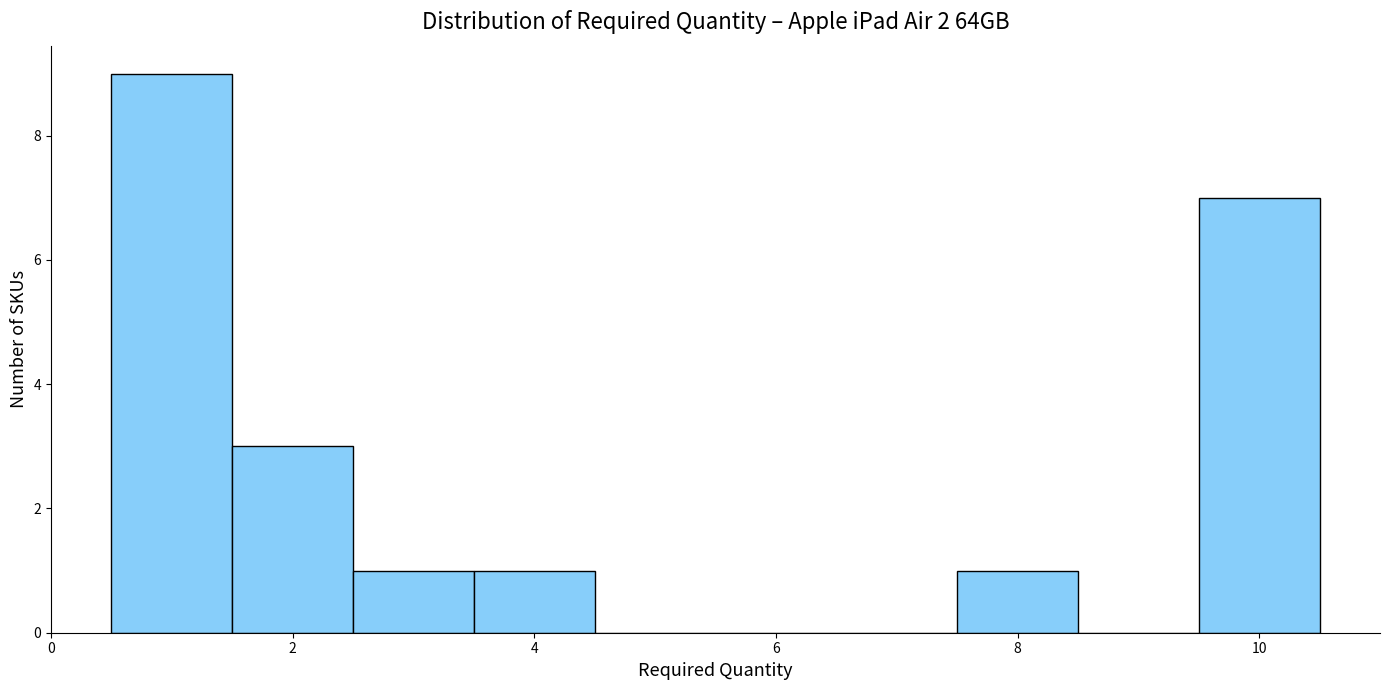

Reading left to right, list every bar in this chart as the range it spans on the x-axis followed by its height. Neither the bar edges nor the heights are printed on the chart, so give them approximately, as read against the axes.

0.5 to 1.5: 9
1.5 to 2.5: 3
2.5 to 3.5: 1
3.5 to 4.5: 1
4.5 to 5.5: 0
5.5 to 6.5: 0
6.5 to 7.5: 0
7.5 to 8.5: 1
8.5 to 9.5: 0
9.5 to 10.5: 7